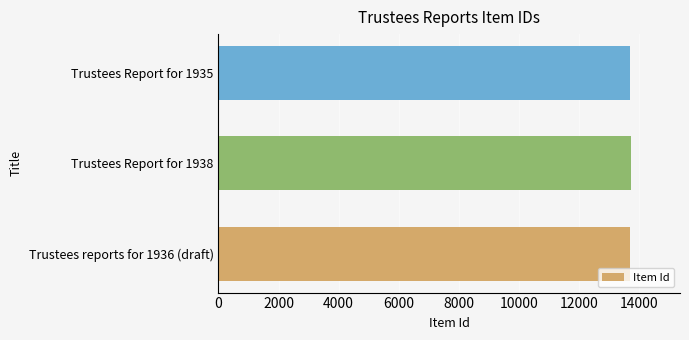

Is it true that the value at Trustees Report for 1938 is 3383?

False